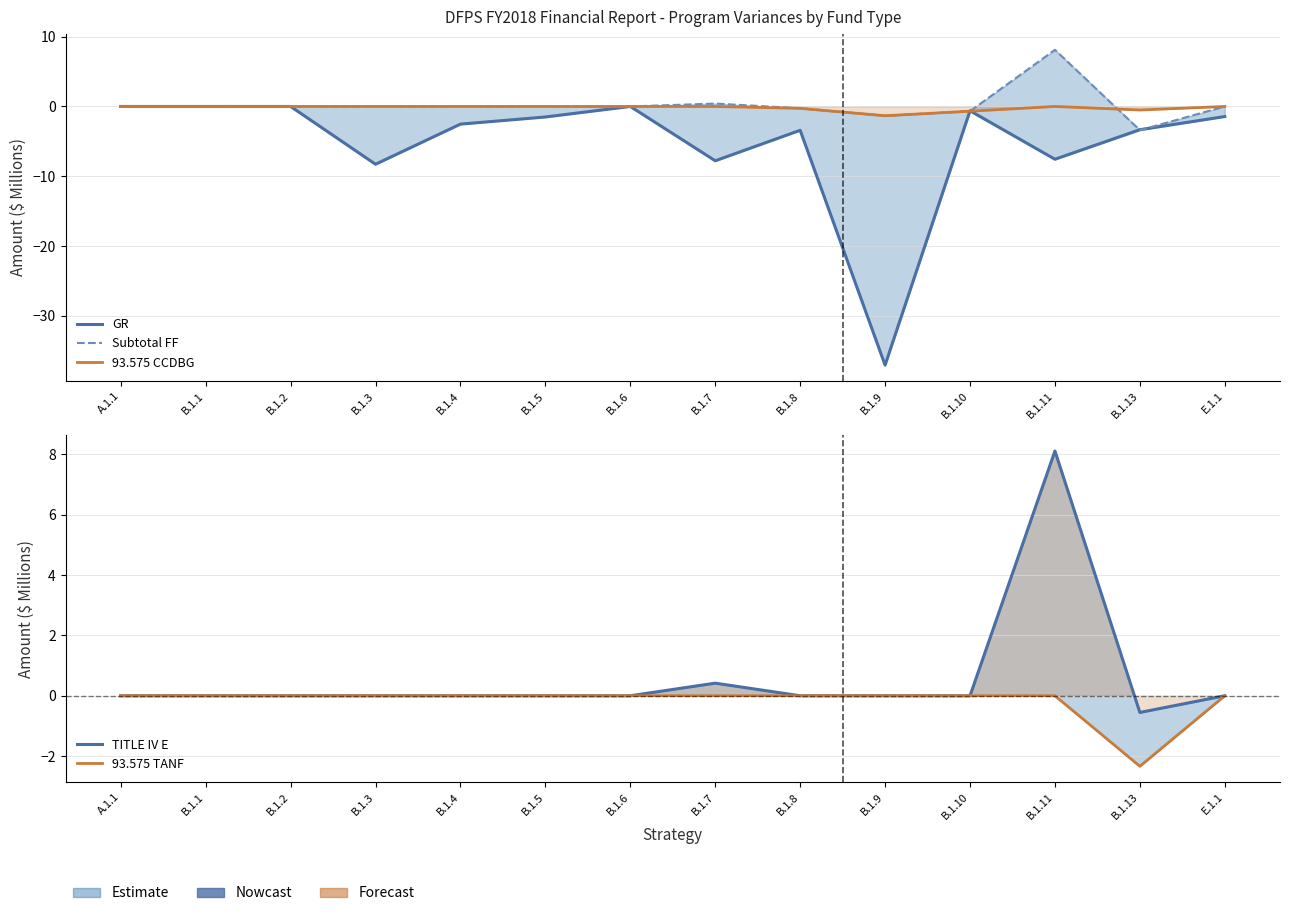

What is the label of the 12th point from the left?

B.1.11